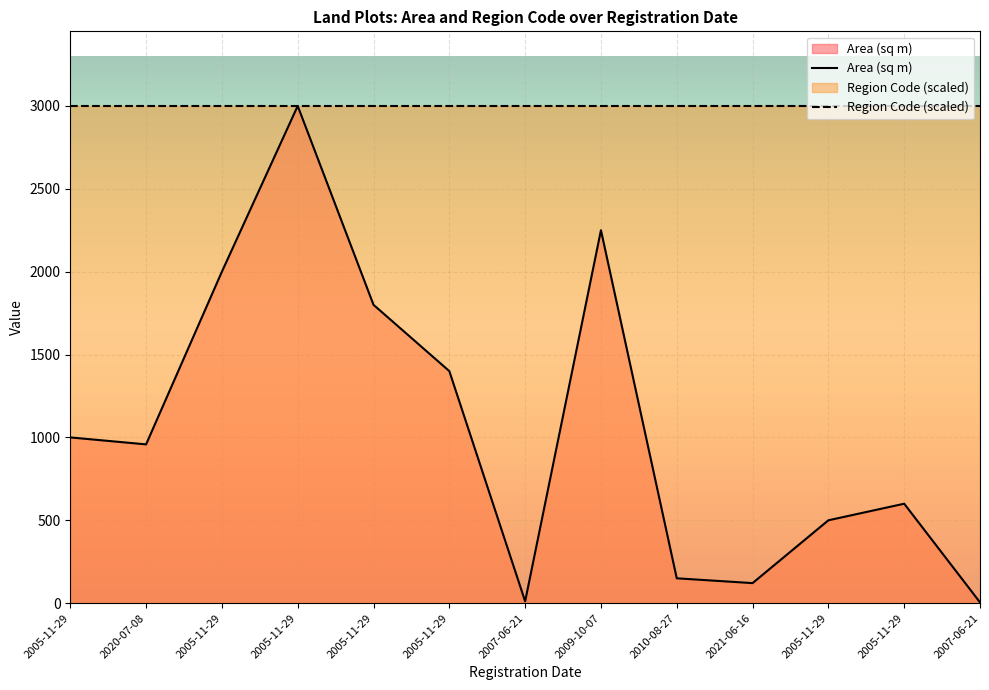

What is the change in value from 2005-11-29 to 2021-06-16?

-1279